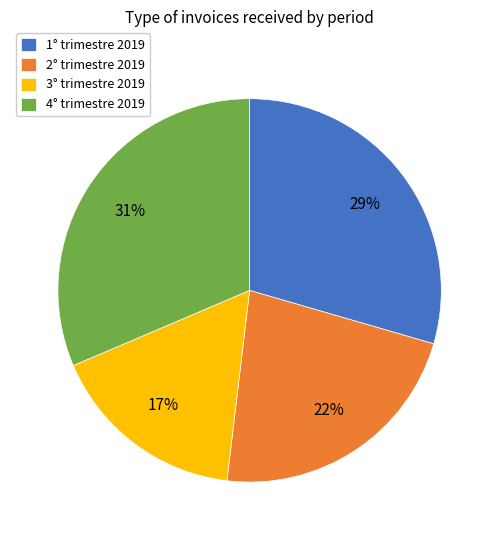

To the nearest percent, what is the combined percentage of 2° trimestre 2019 and 1° trimestre 2019?

52%